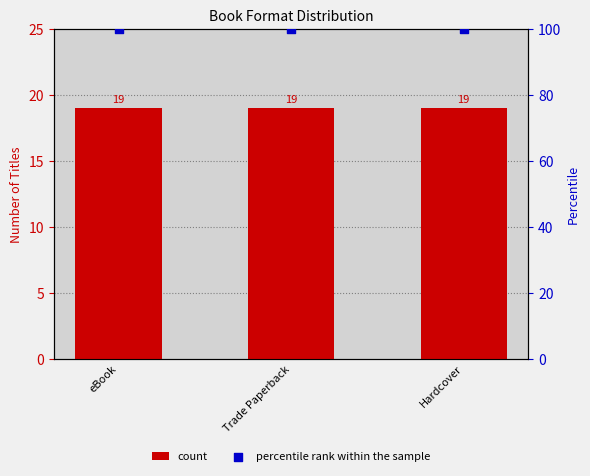

At how many categories does at least one series exceed 77?

3